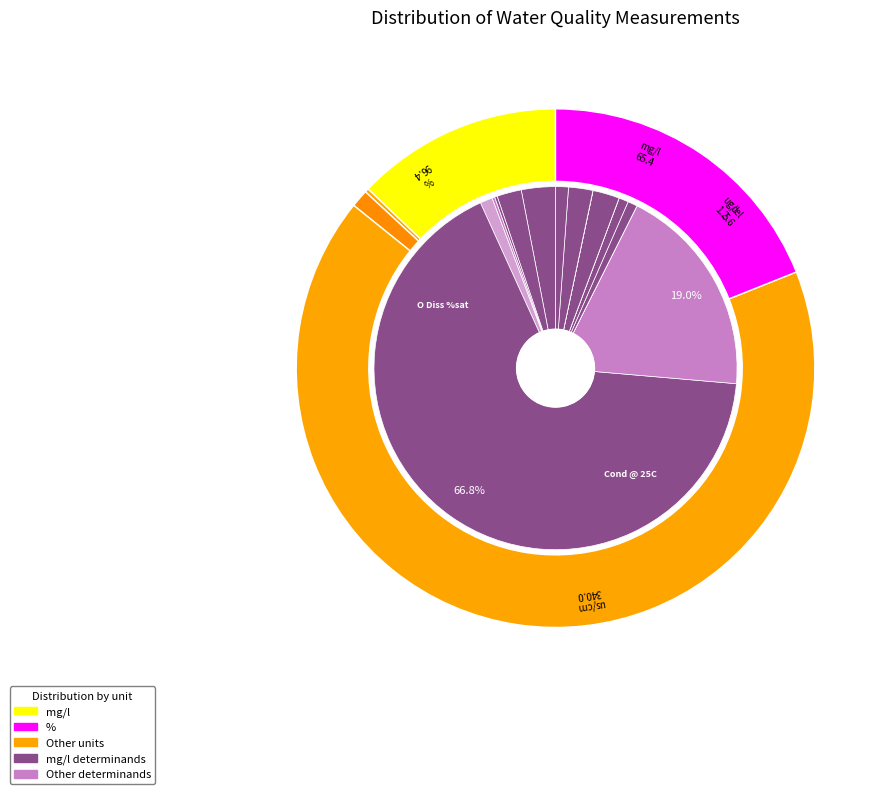

What portion of the pie excludes Oxygen Diss?

97.6%